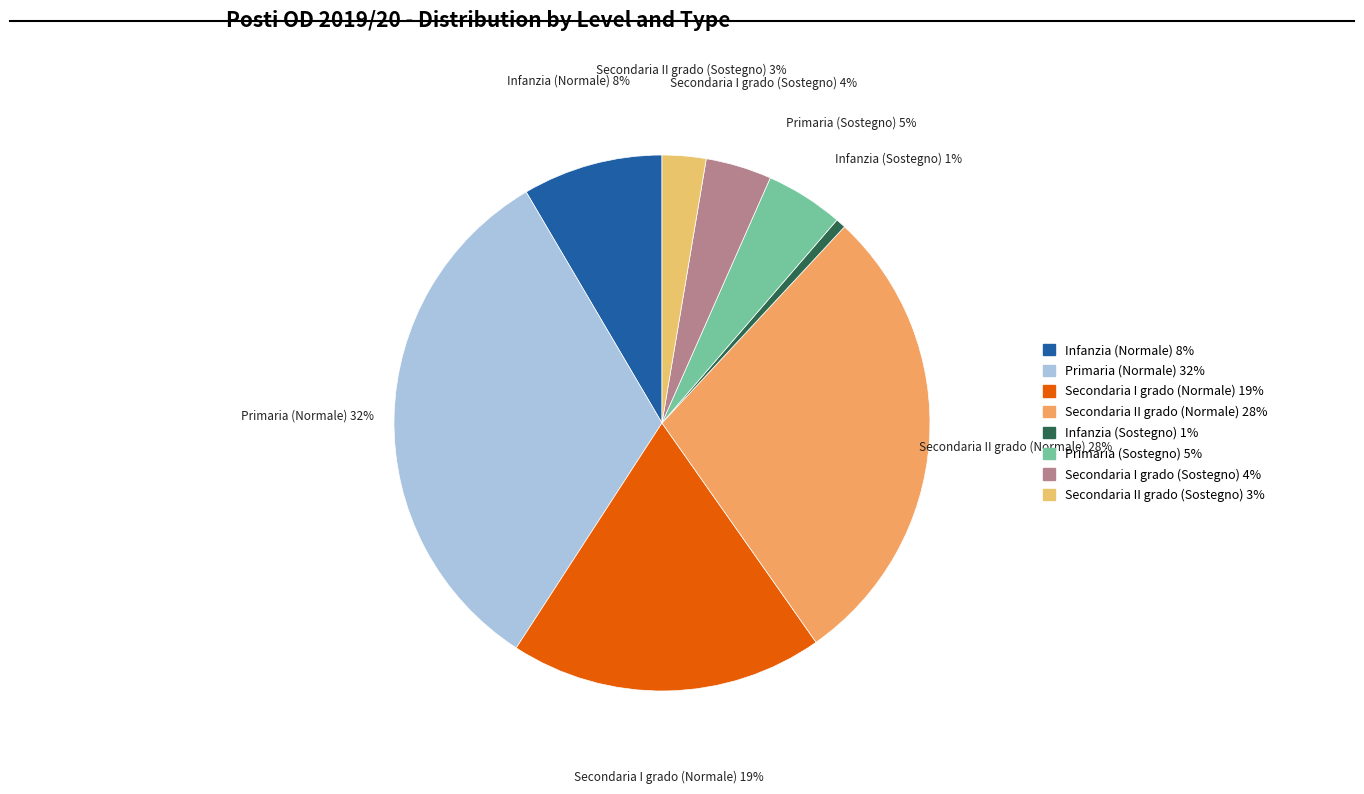

To the nearest percent, what is the difference between the Secondaria I grado (Normale) and Secondaria II grado (Normale) slice percentages?

9%